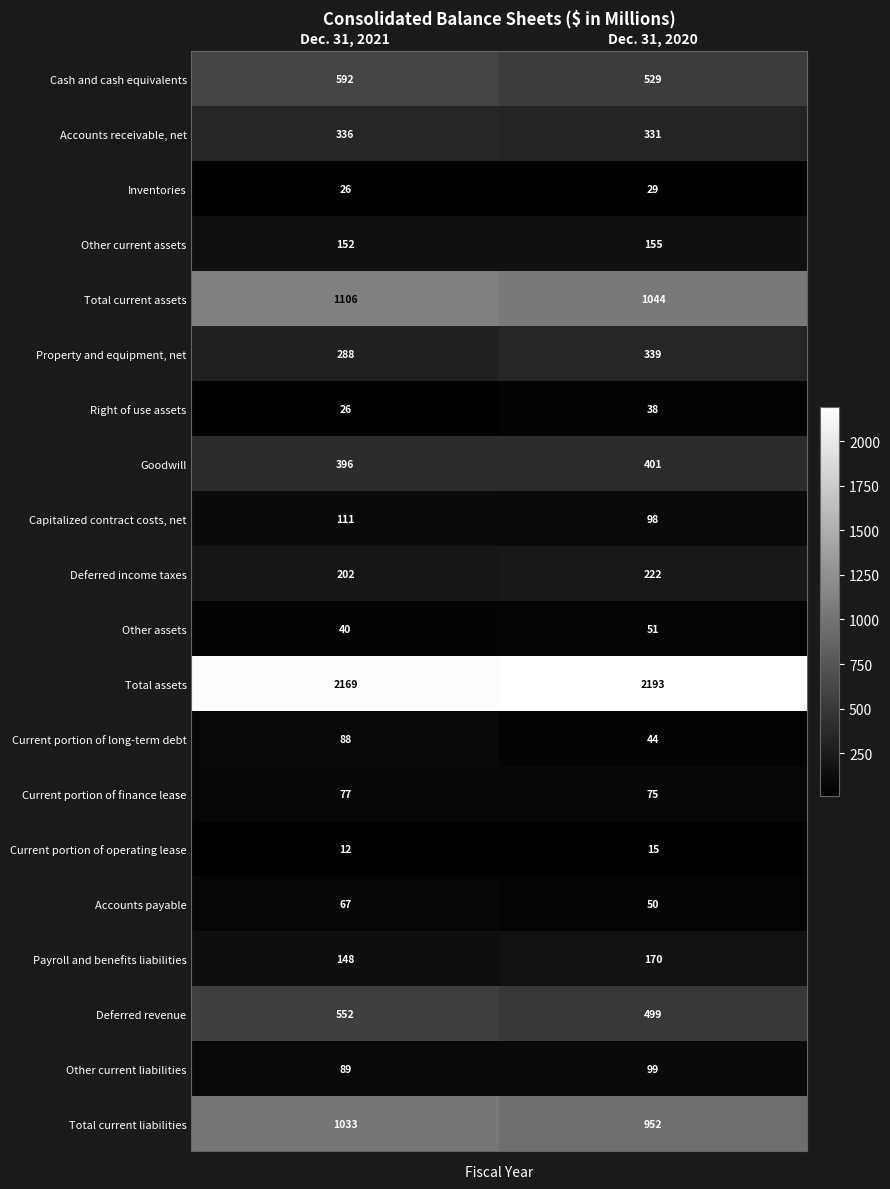

Which series has the largest total across all categories?

Total assets